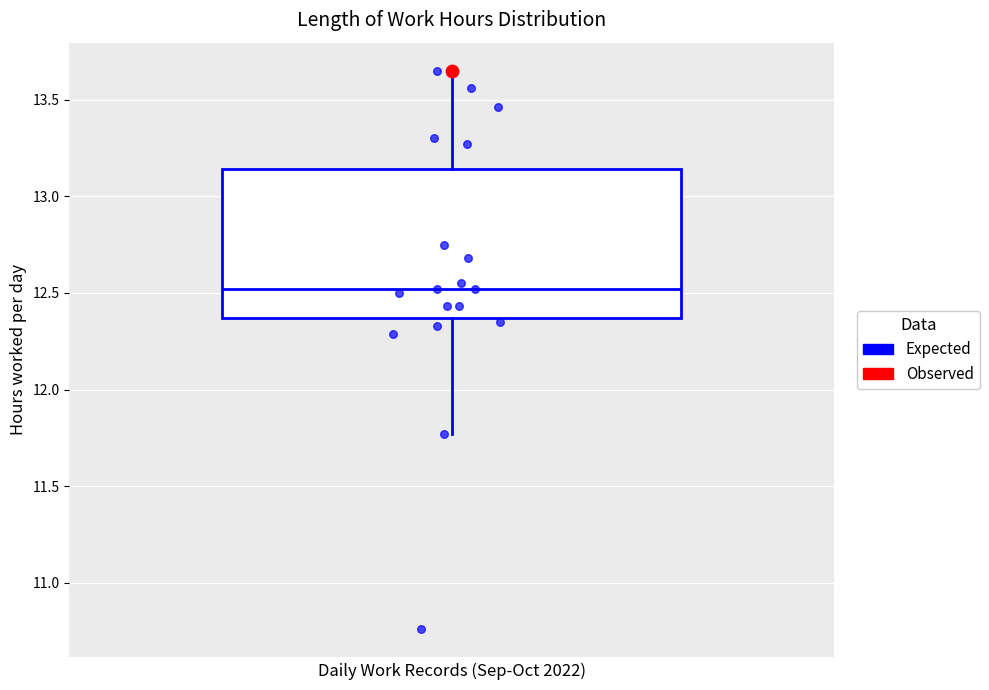

Transcribe this box plot: give where the median line is, the range the box spans, and where the two whiskers end, as read against the y-axis. The values are not printed on the chart, so give them approximately, as read against the axis.

median 12.50, box 12.35 to 13.15, whiskers 11.75 to 13.65